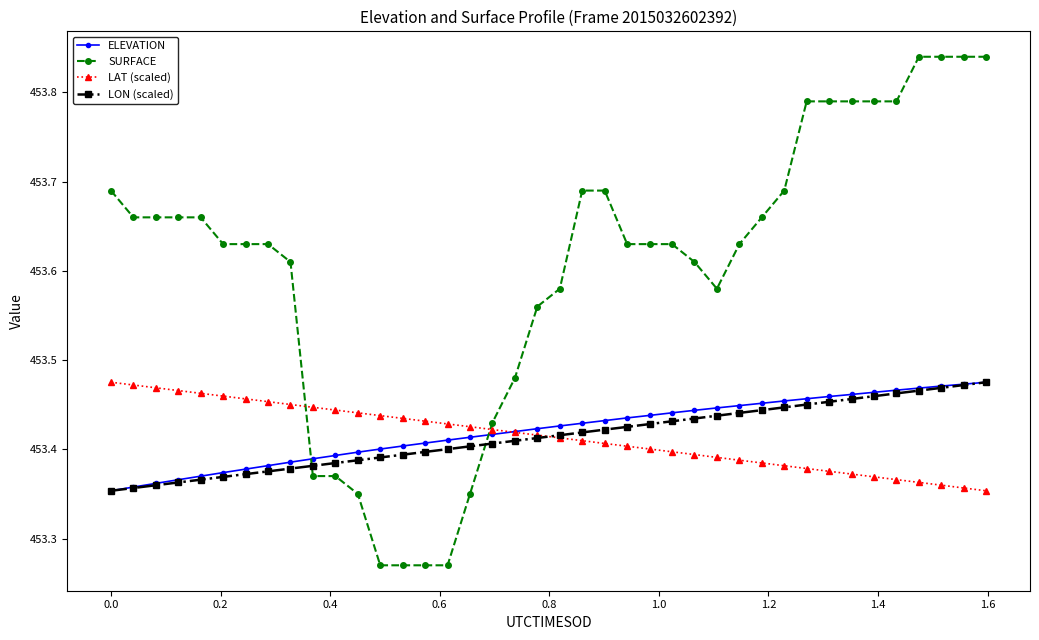

At how many categories does at least one series exceed 453?

40